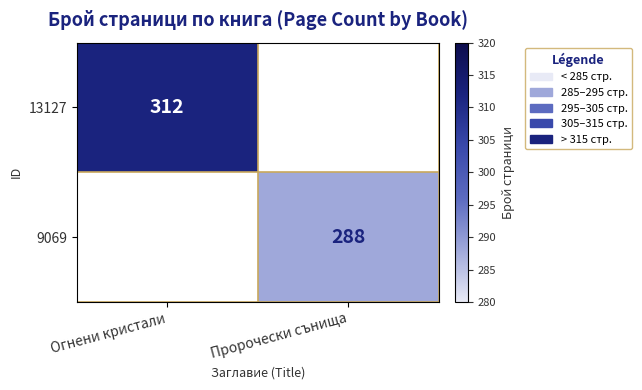

Is the value of 9069 at Пророчески сънища greater than the value of 13127 at Огнени кристали?

No